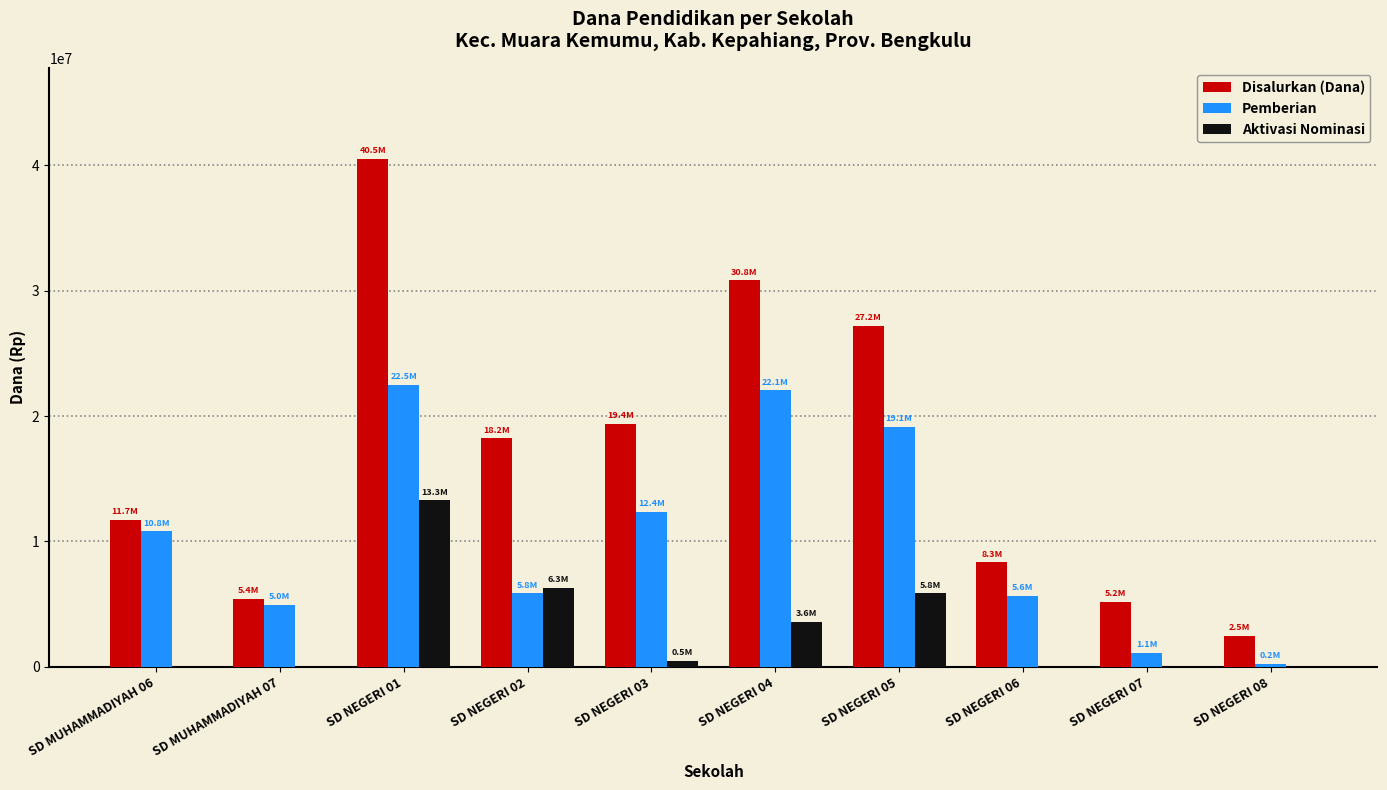

Which series changed the most between SD MUHAMMADIYAH 07 and SD NEGERI 03?

Disalurkan (Dana)